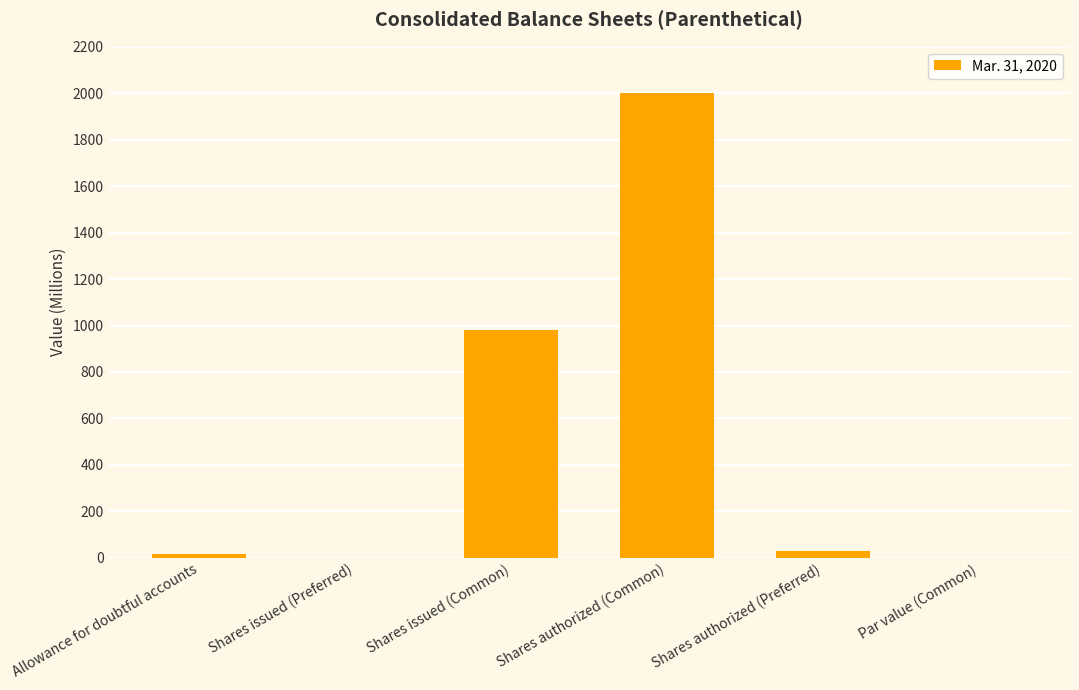

Which category has the highest value across all series?

Shares authorized (Common)